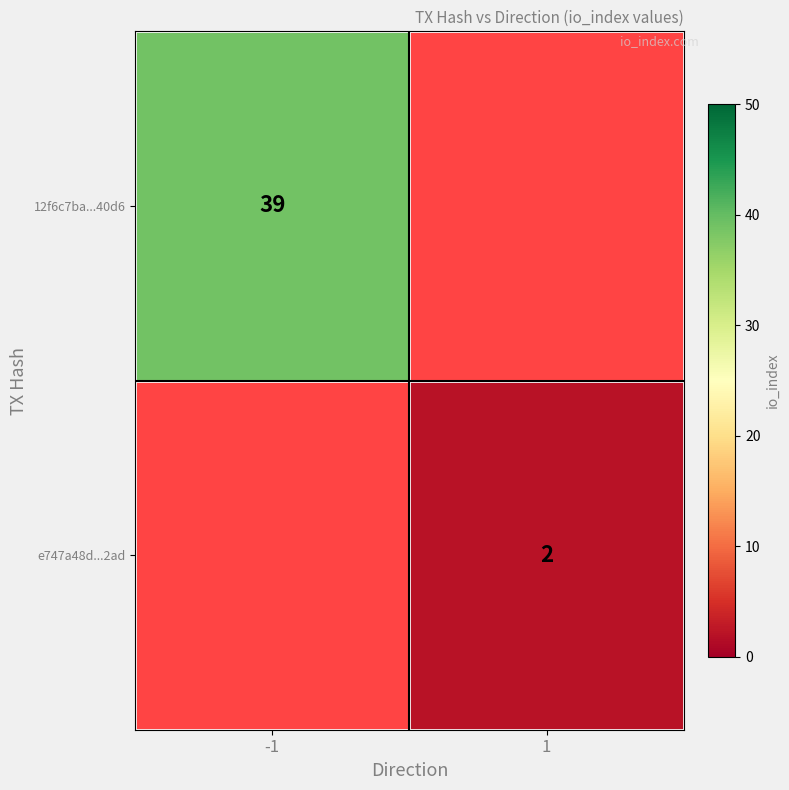

Is it true that 12f6c7ba...40d6 equals 53 at -1?

False